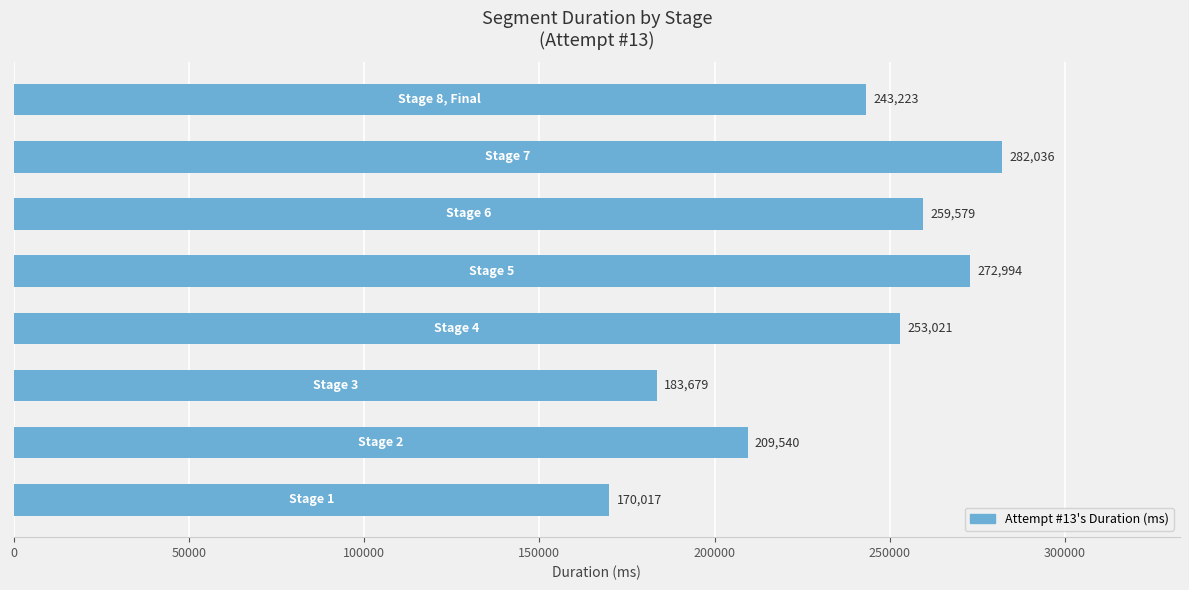

What is the sum of all values?

1874089